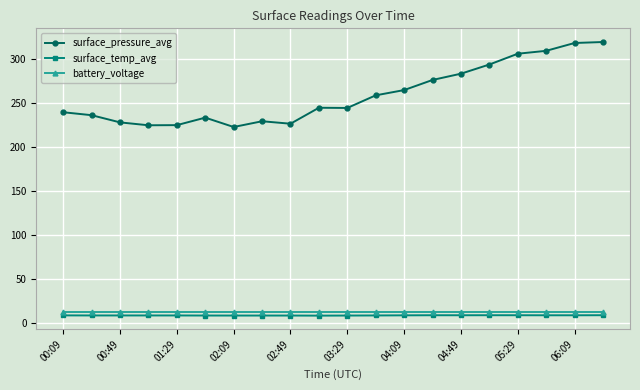

What is the sum of all battery_voltage values?

253.0